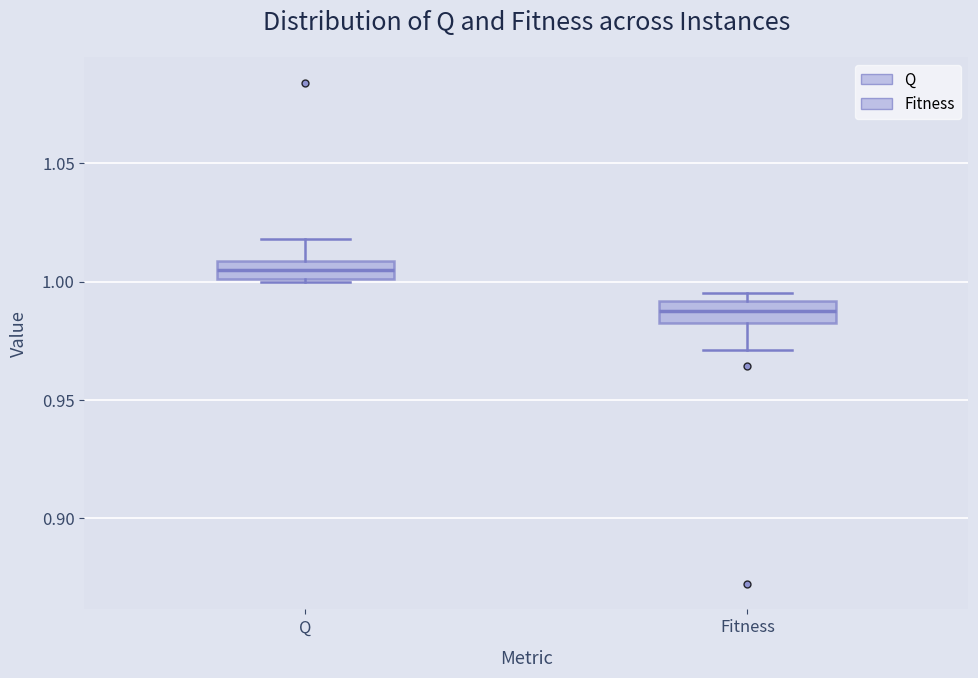

Which box has the lowest median line?

Fitness